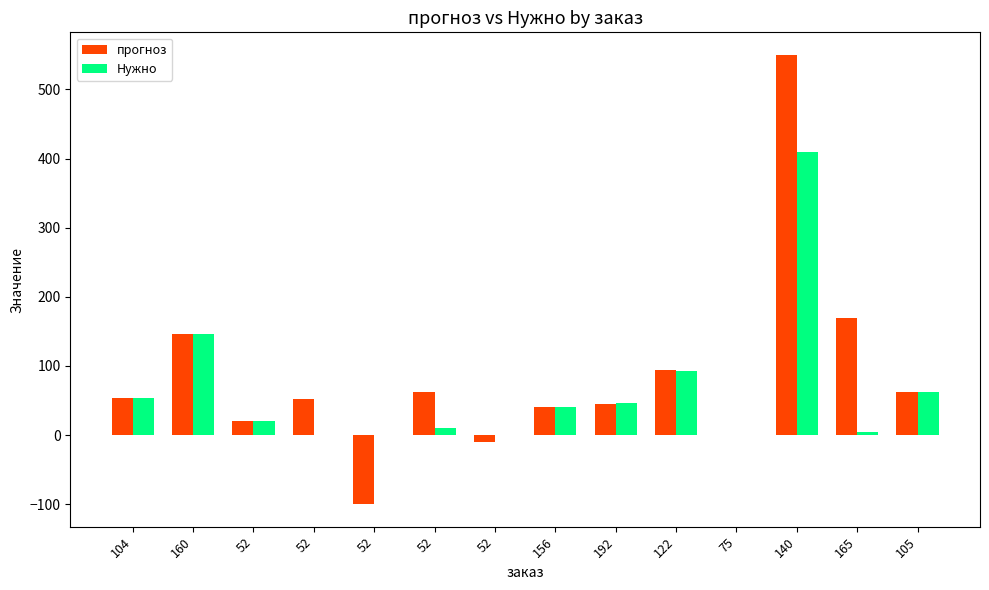

Count the number of data series in this chart.

2